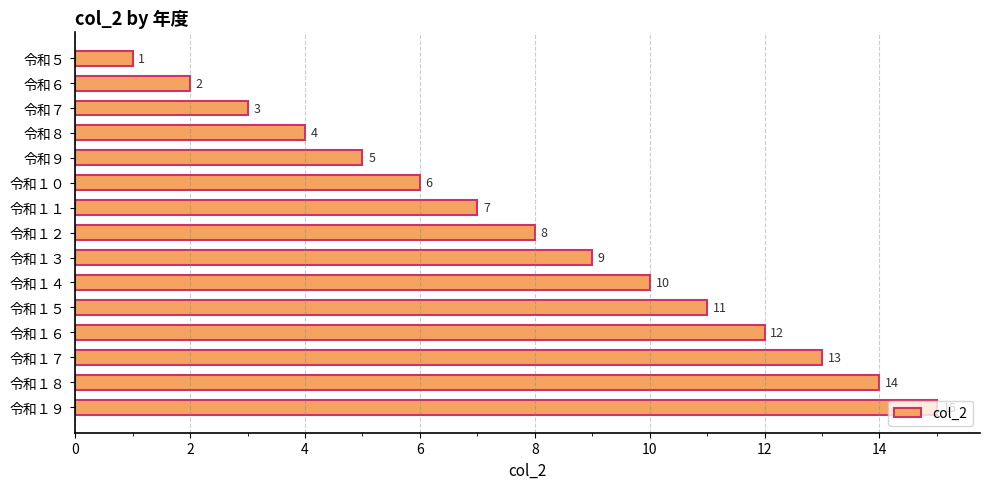

Does the chart contain stacked bars?

No